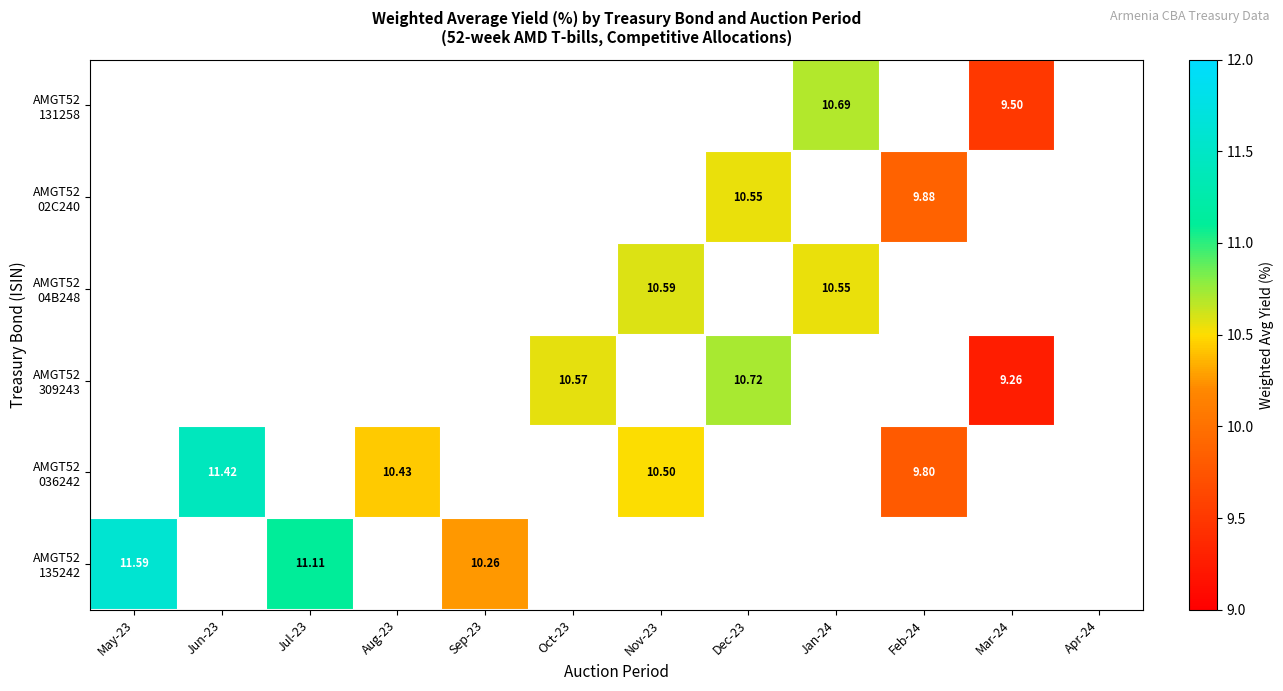

What is the maximum value shown in the chart?

11.6